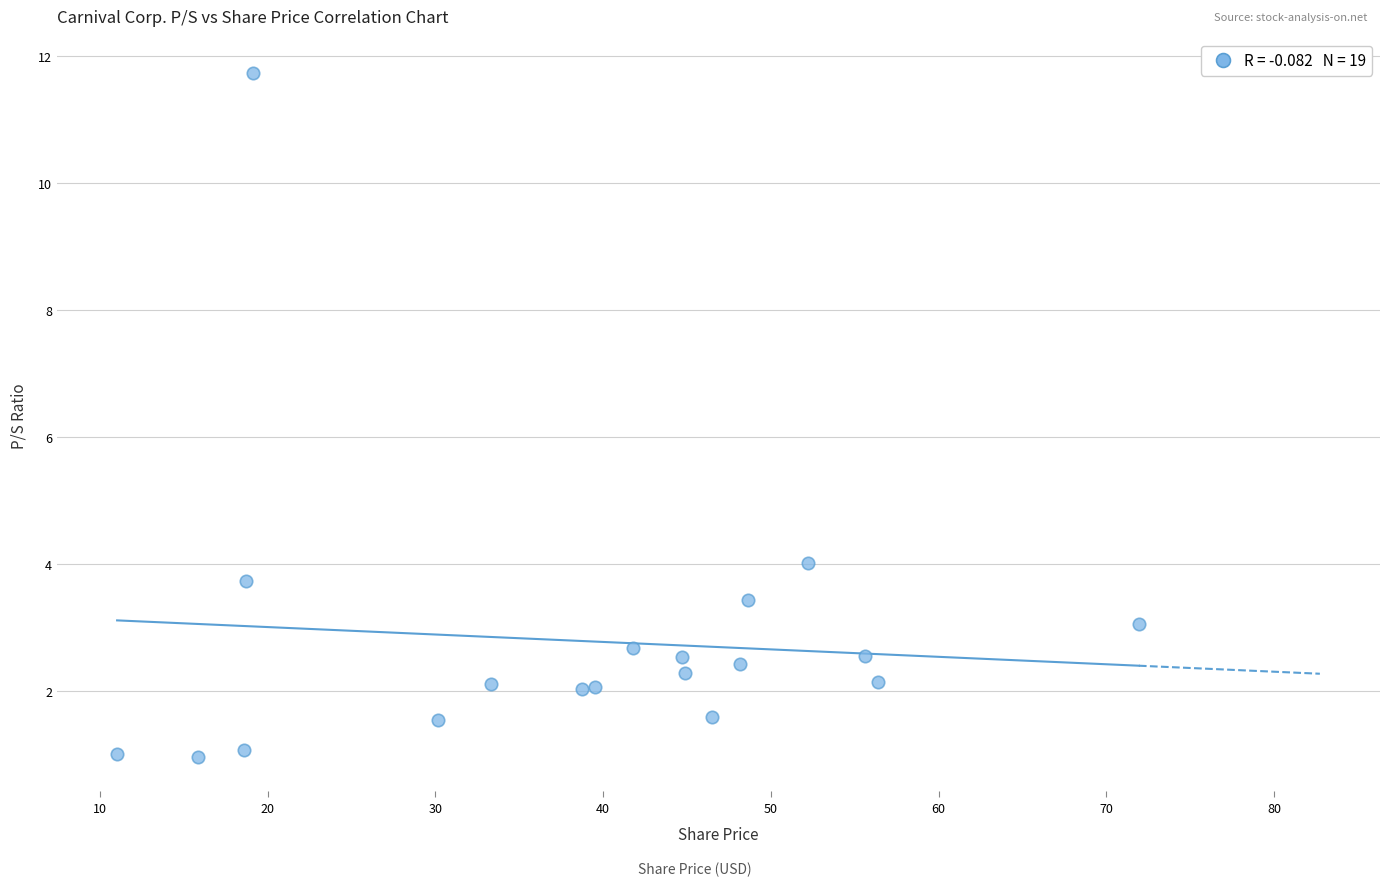

What is the range of Y values (max minus min)?

10.8